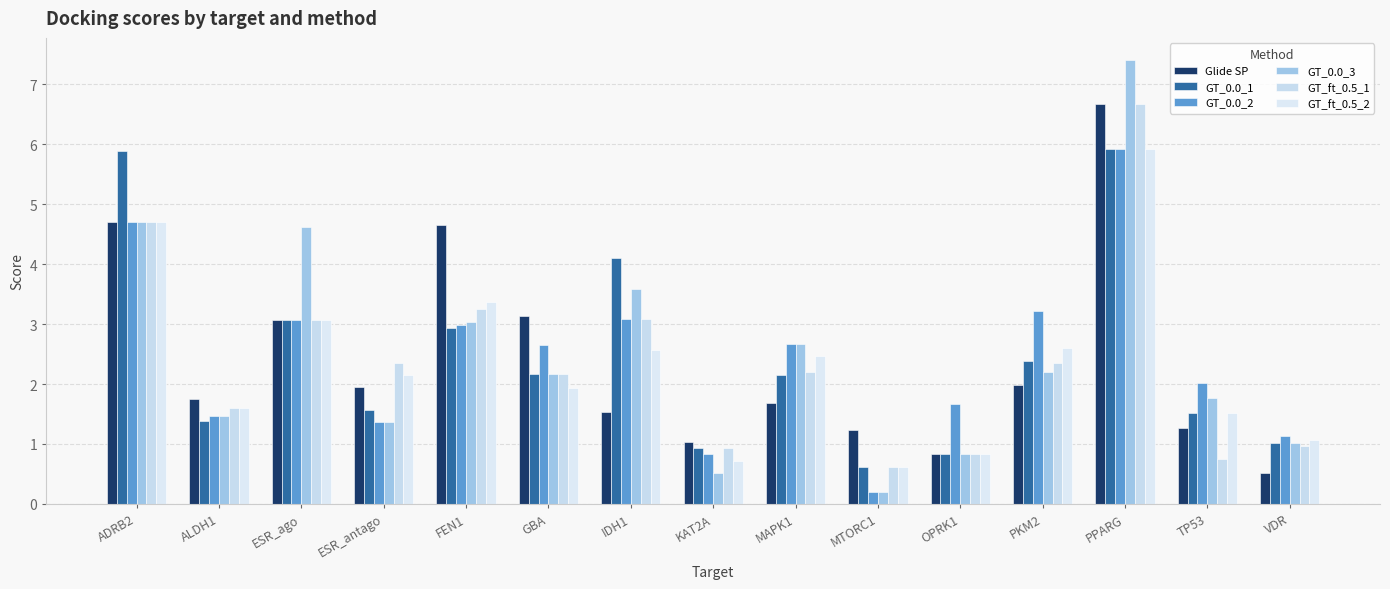

The GT_ft_0.5_1 series shows 6.3 at ADRB2. True or false?

False